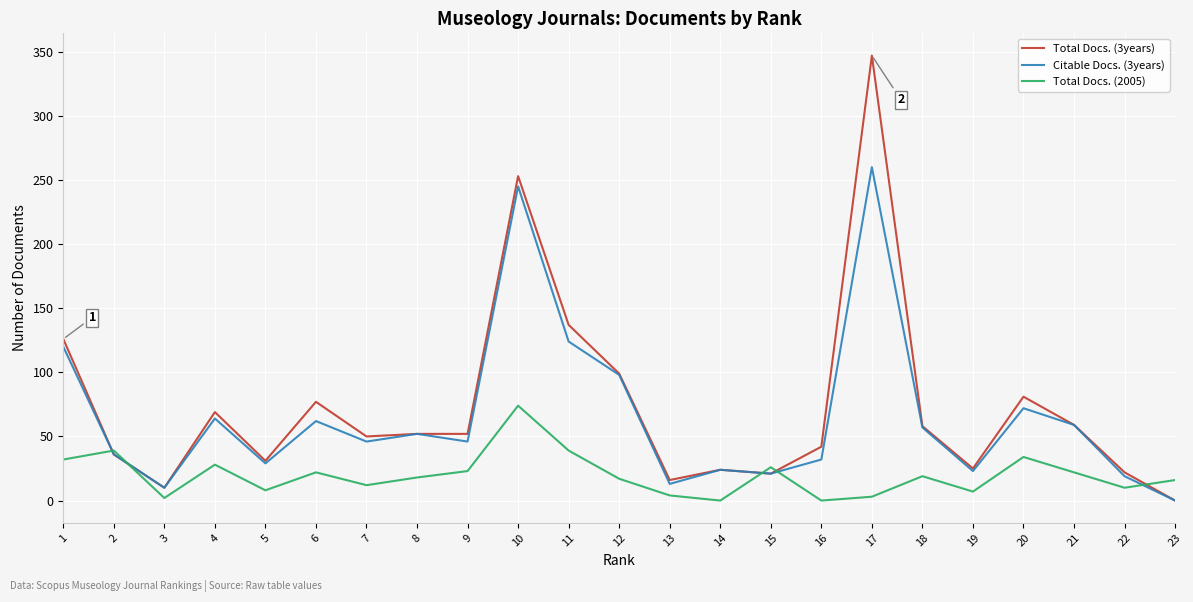

Does the chart have visible grid lines?

Yes